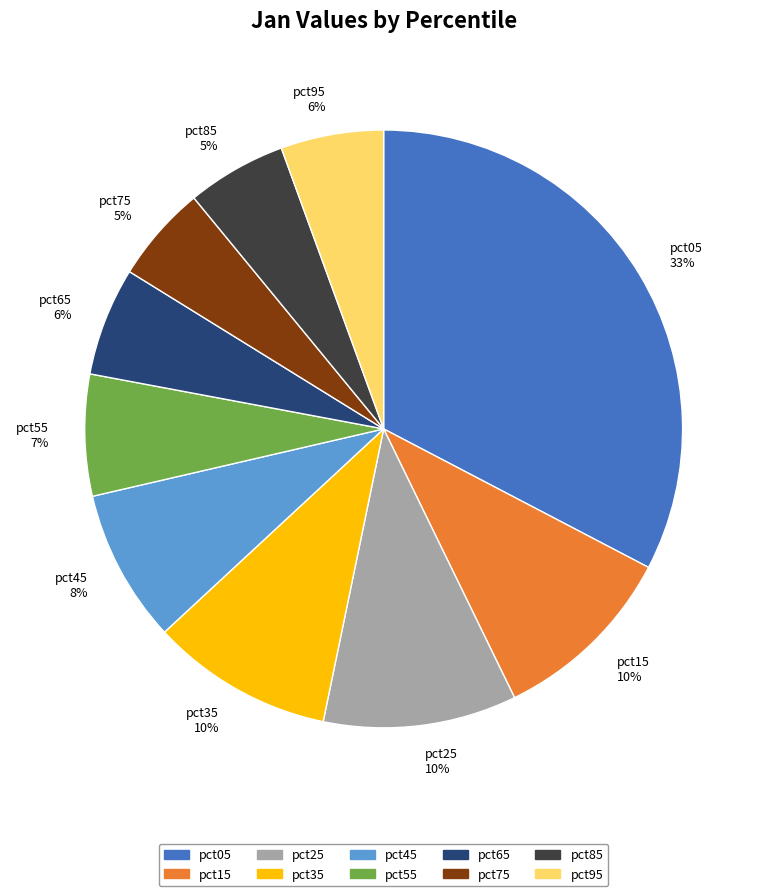

Combined, do pct45 8% and pct05 33% account for over 50%?

No